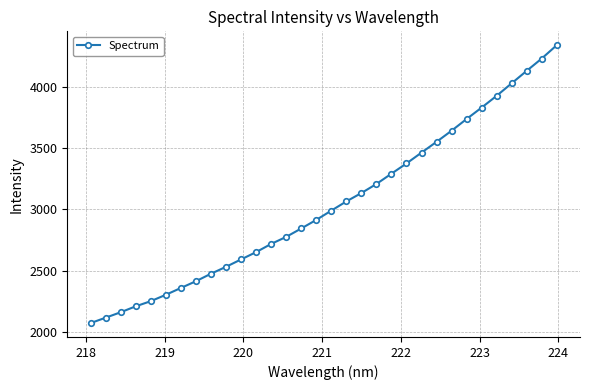

What is the value of the 6th point from the left?

2305.4